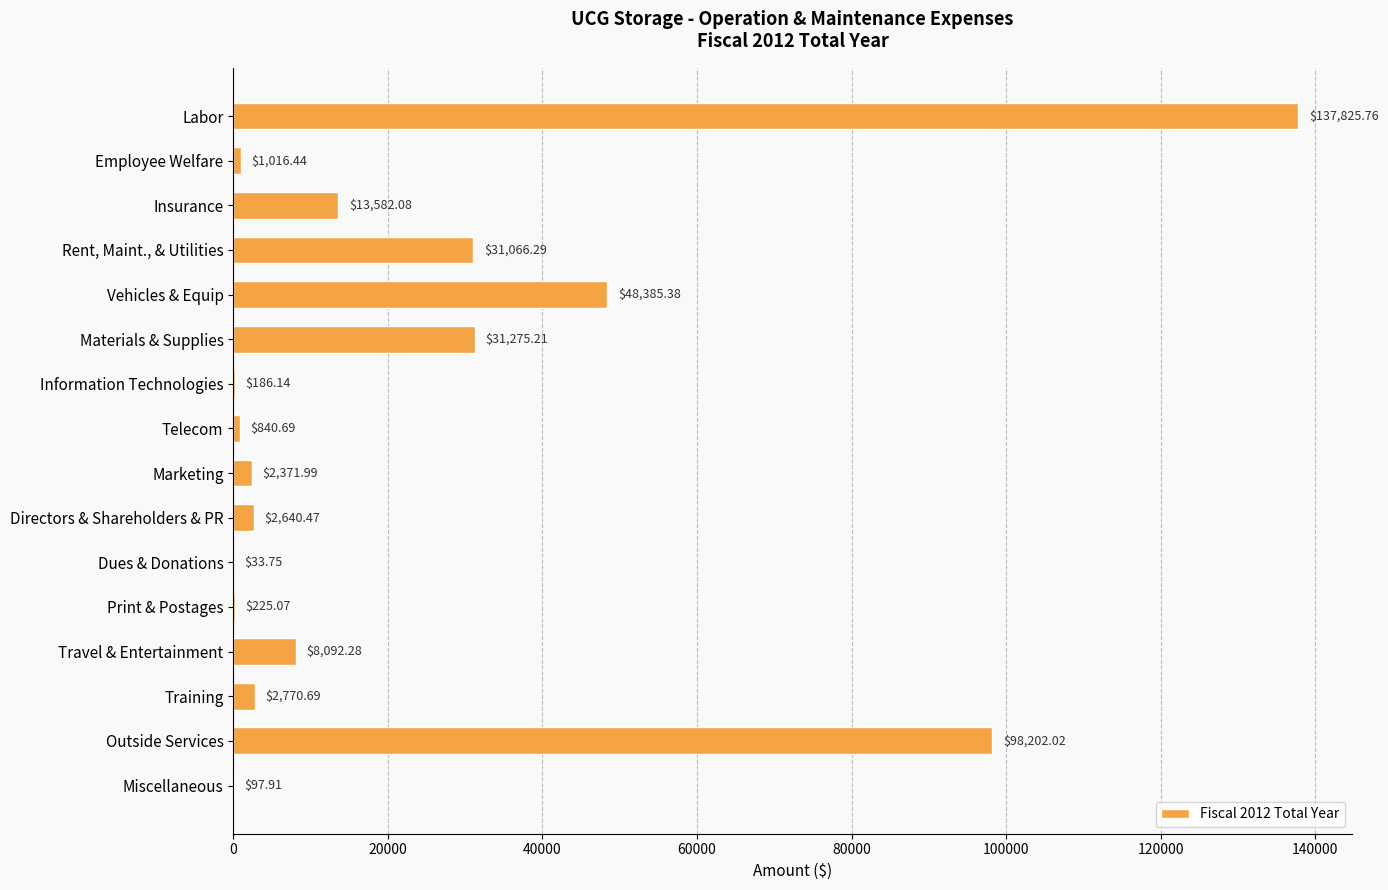

What is the change in value from Insurance to Vehicles & Equip?

+34803.3